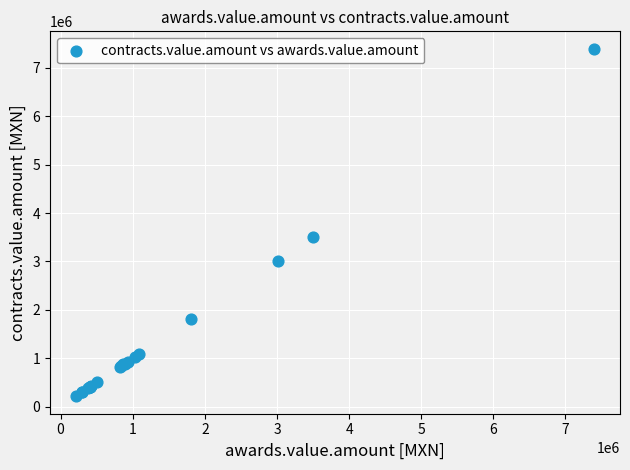

What Y value in the scatter plot is closest to 3804598?

3499853.6